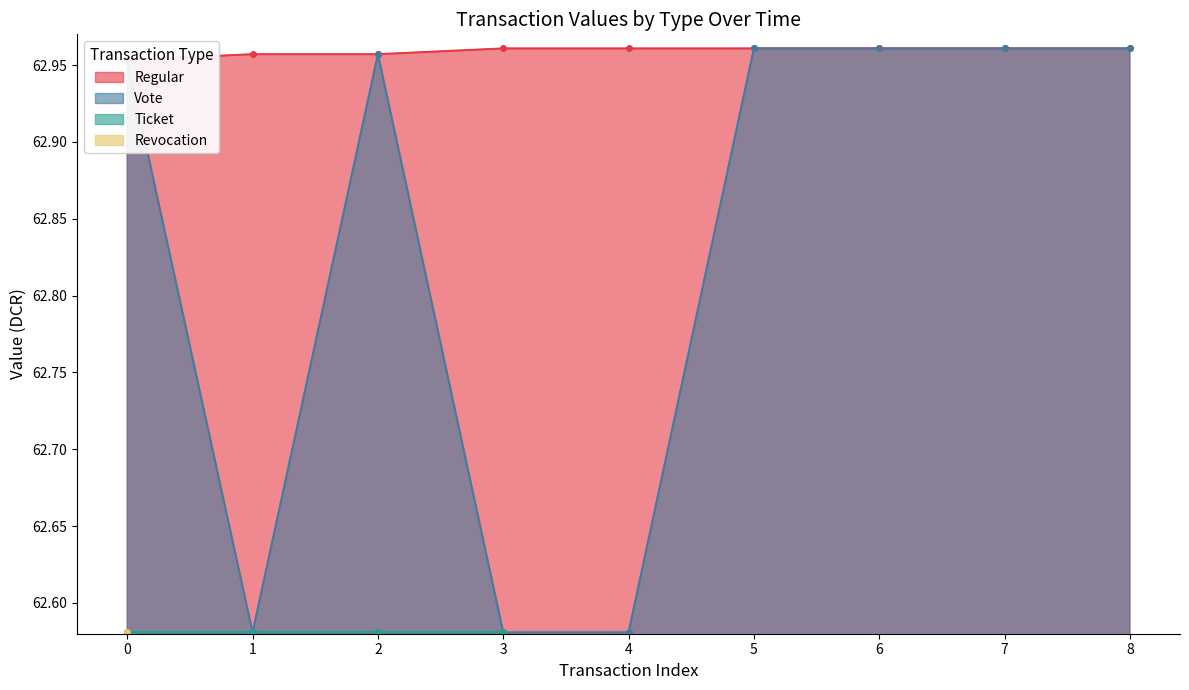

At how many categories does at least one series exceed 62?

9